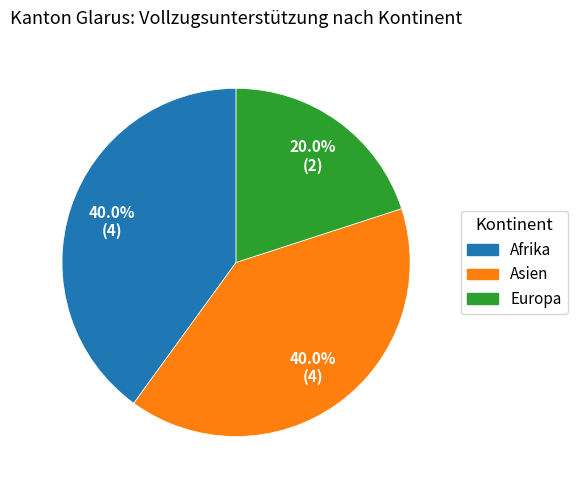

What percentage is NOT represented by Europa?

80.0%